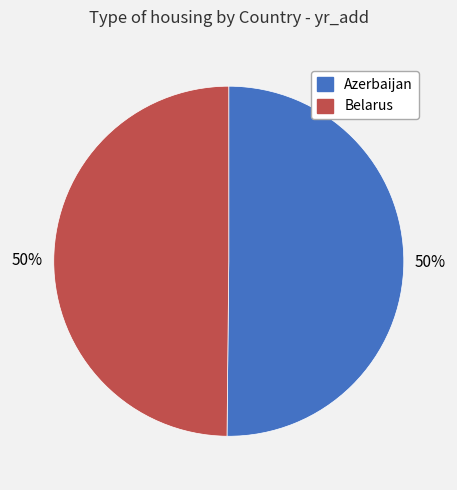

How many segments does this pie chart have?

2